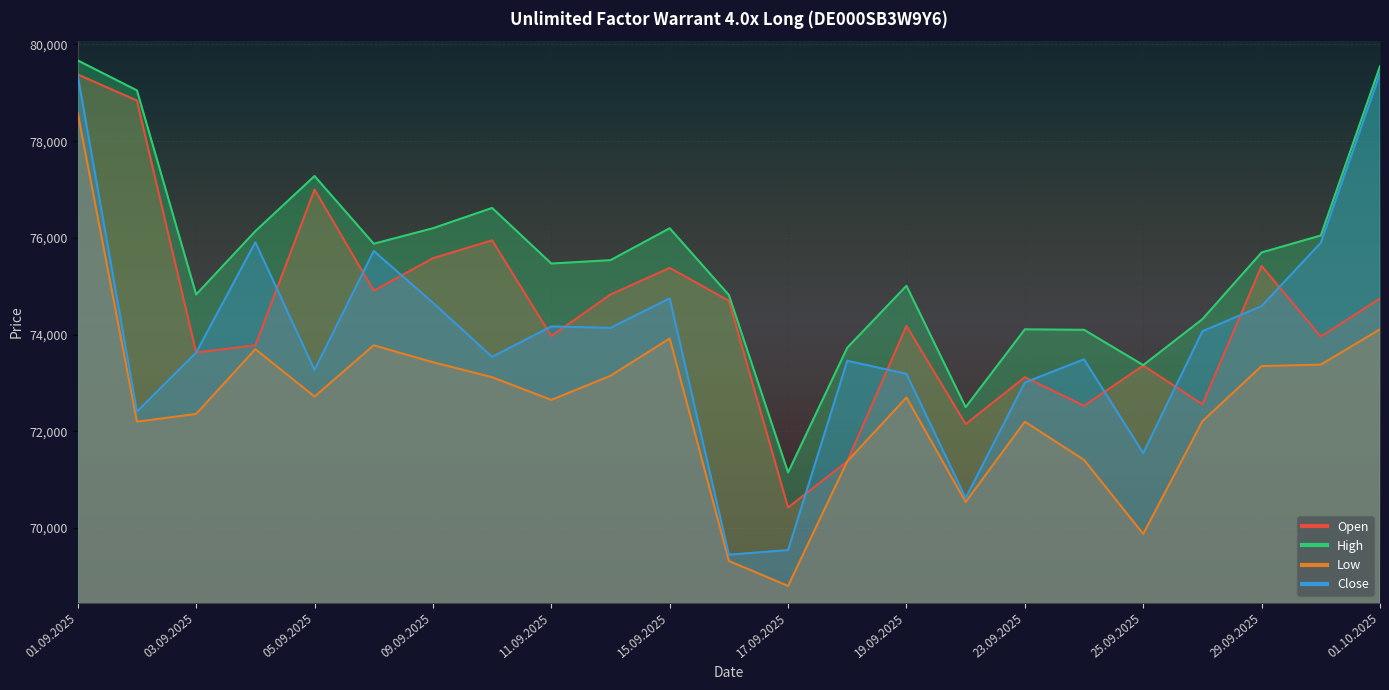

What is the value of the Close point at the 2nd from the left?

72410